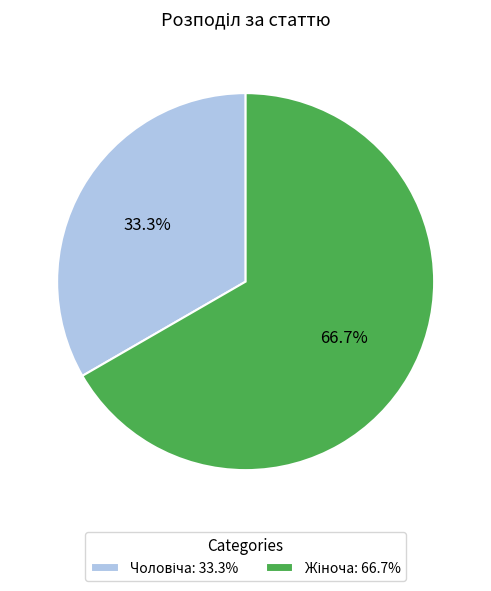

Count the number of slices in the pie.

2